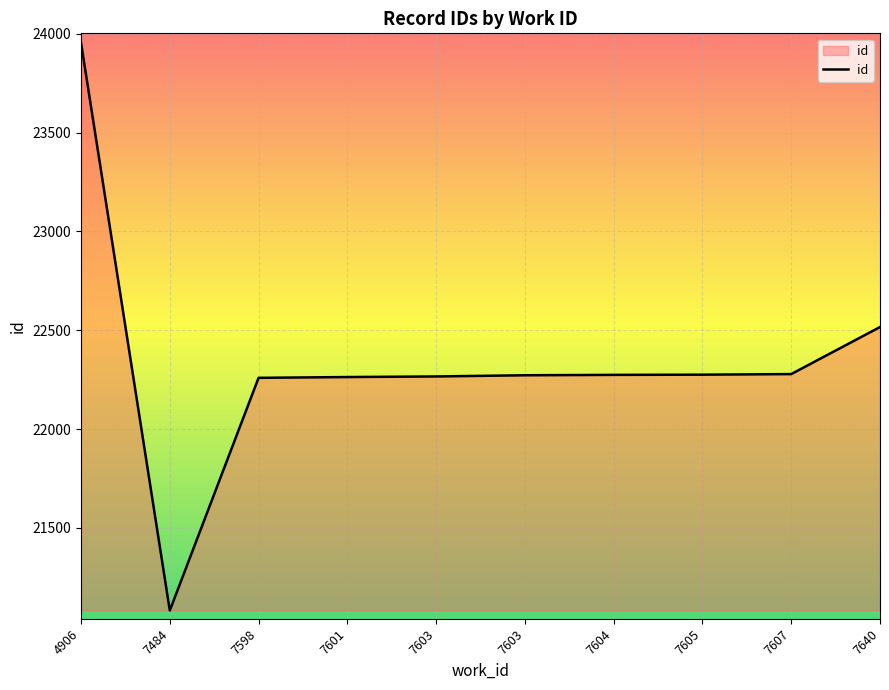

How many lines are shown in the chart?

1